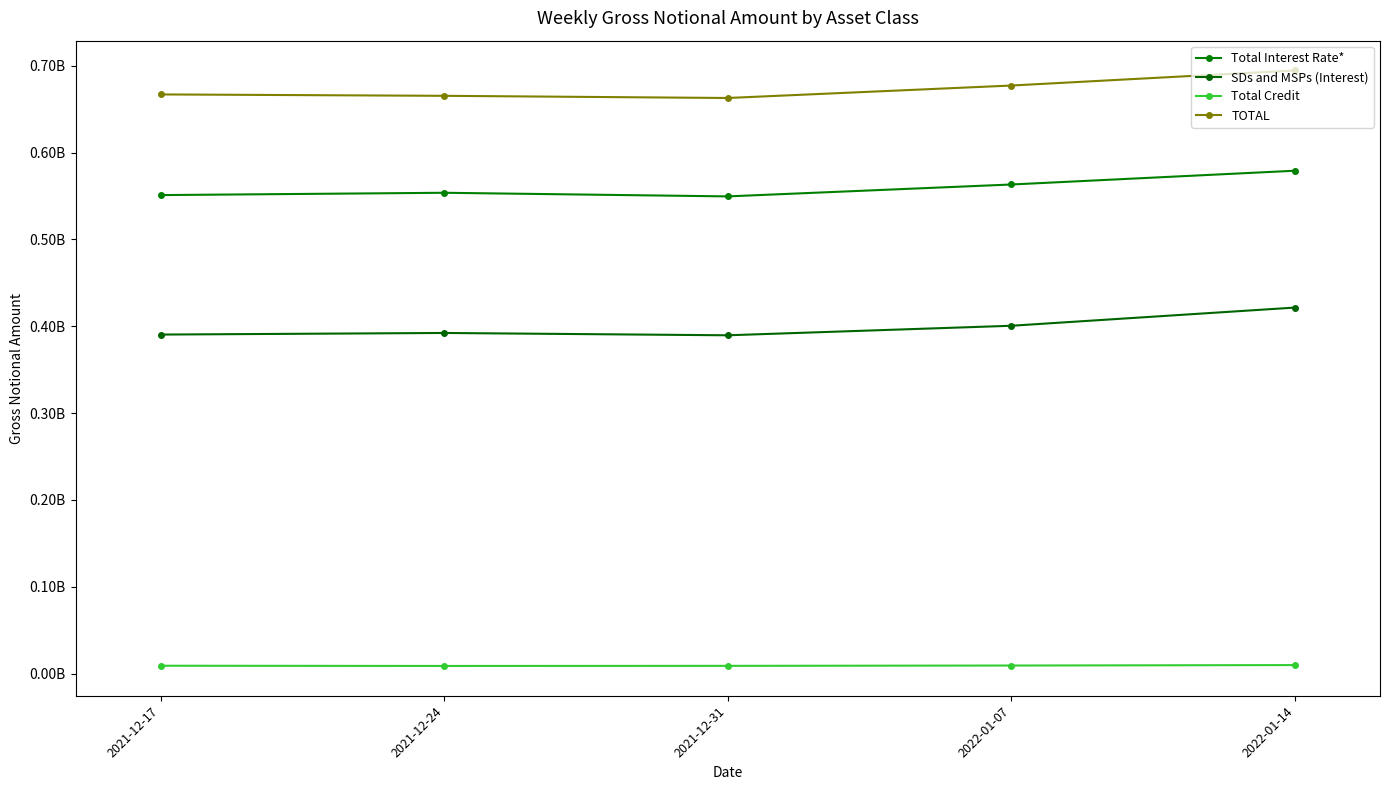

What is the highest value of the Total Interest Rate* series?

579012481